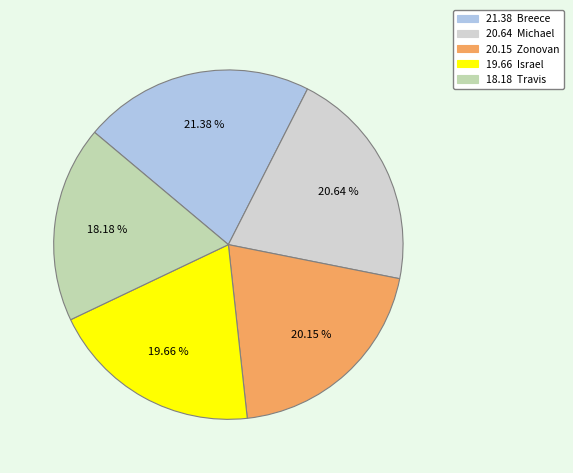

How many segments does this pie chart have?

5